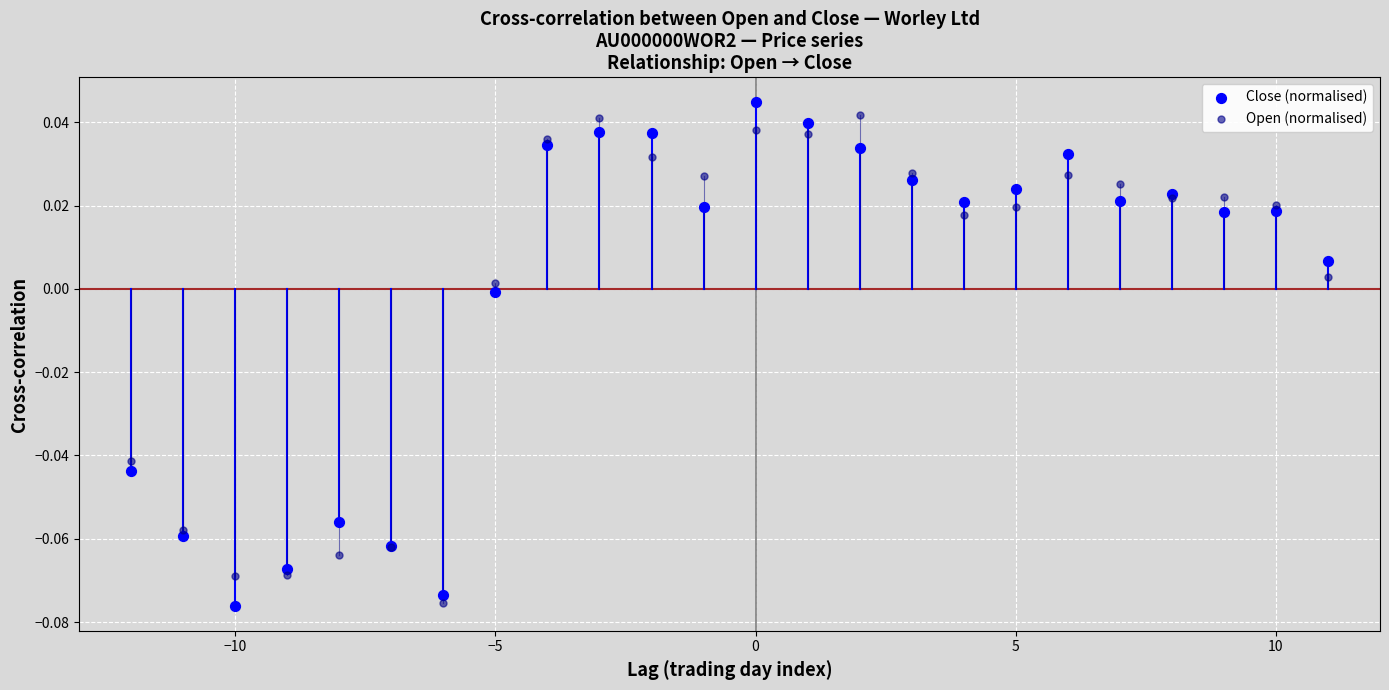

Which series has the widest spread of Y values?

Close (normalised)